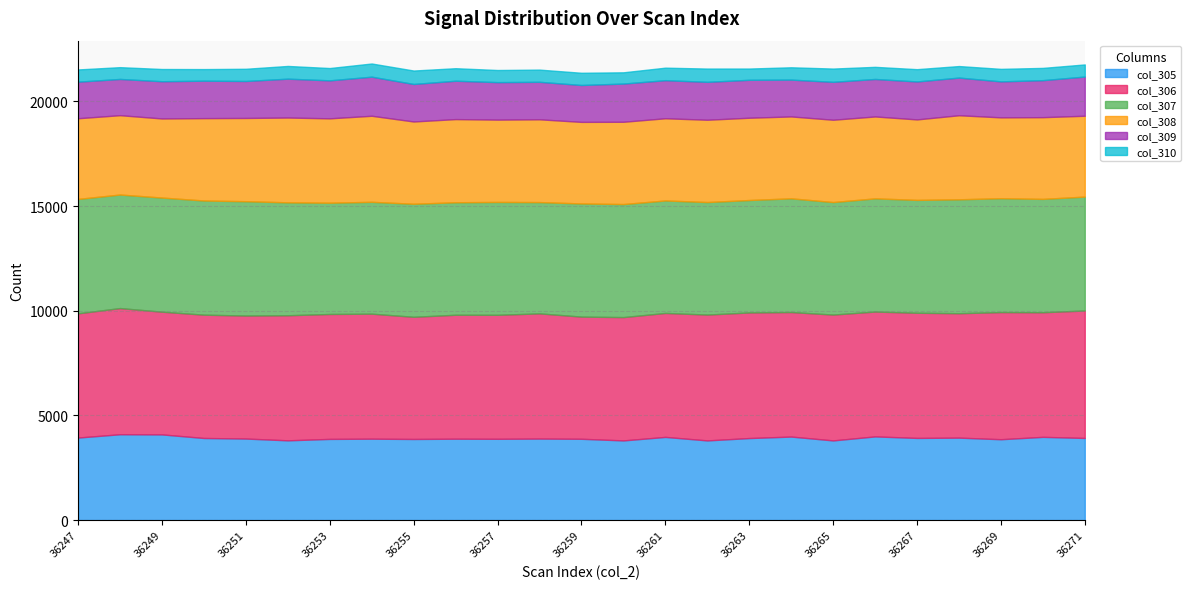

True or false: col_306 has more than 0 points higher than both neighbors.

True